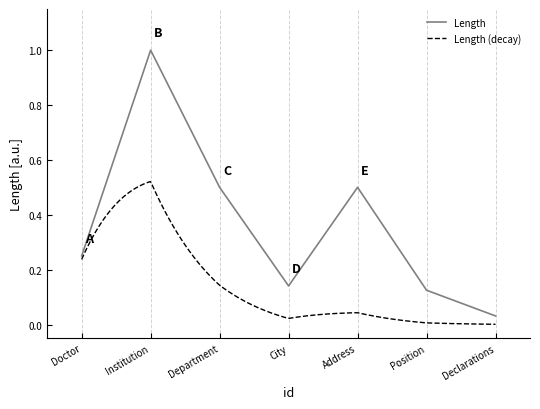

At which label does Length reach its minimum?

Declarations